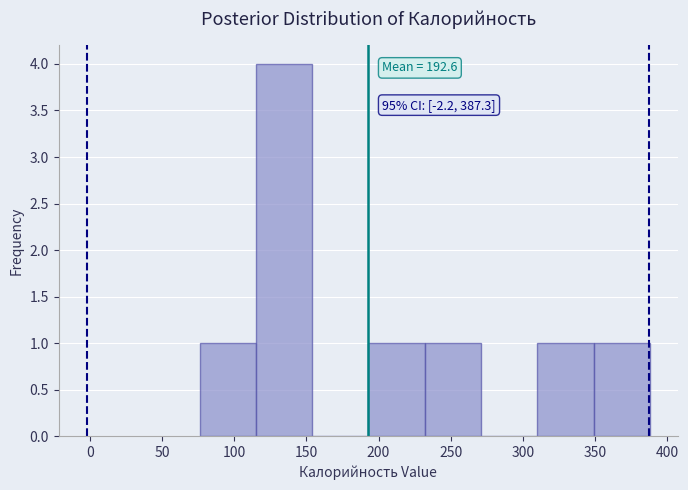

Which range on the x-axis has the tallest bar?

115 to 154